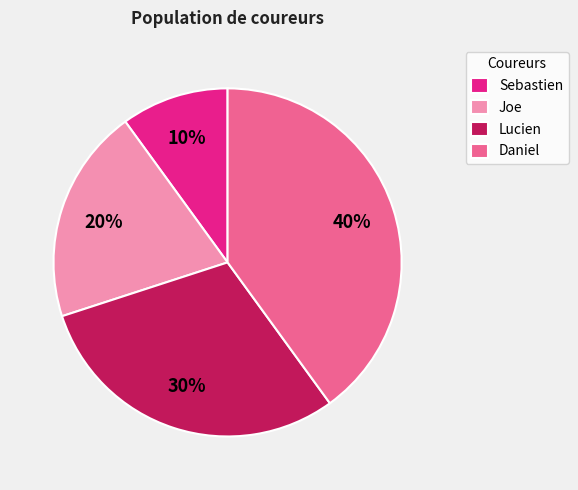

True or false: Sebastien accounts for 19% of the total.

False